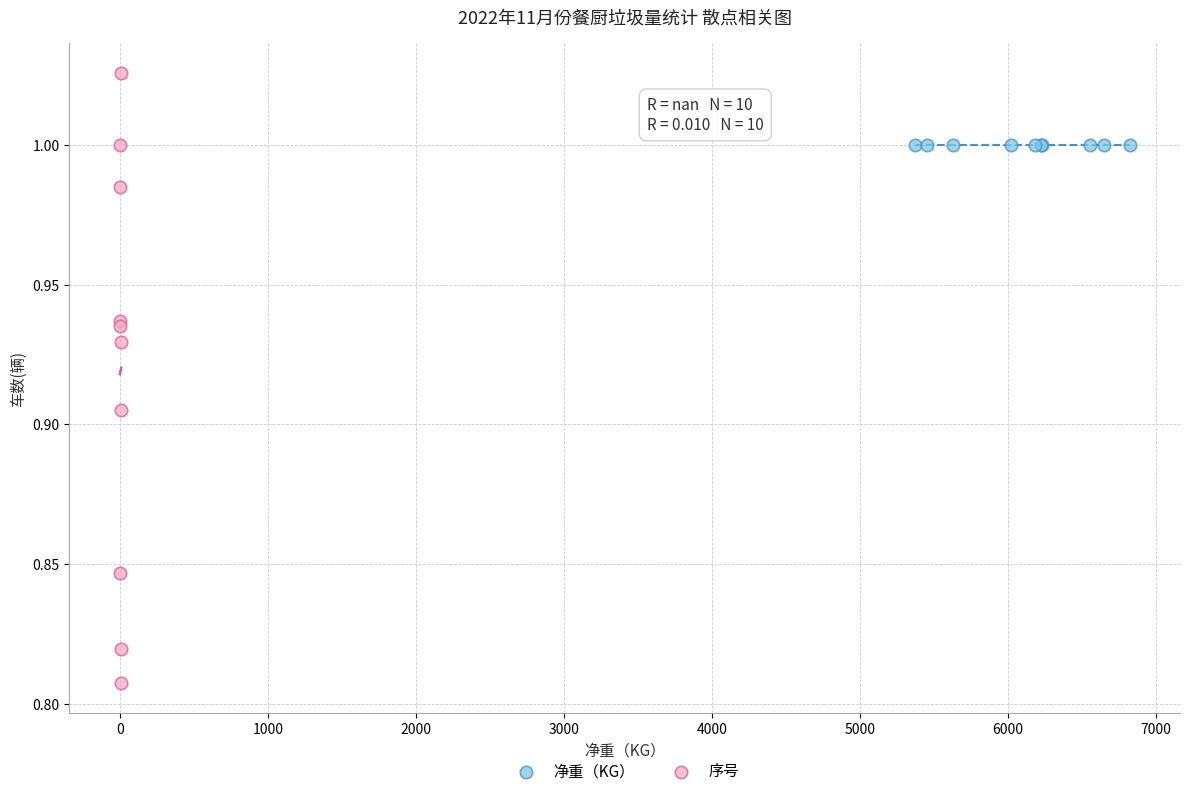

Which series reaches the maximum Y coordinate?

序号